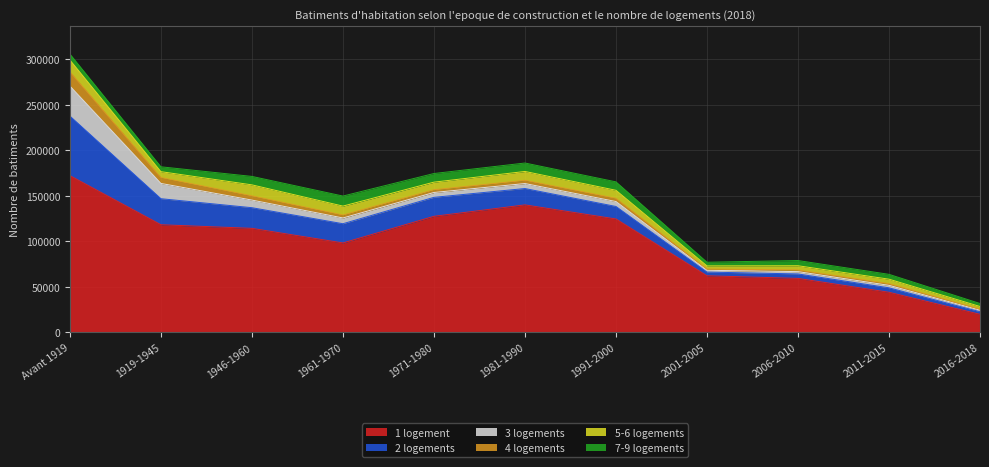

At how many categories does at least one series exceed 69576?

7